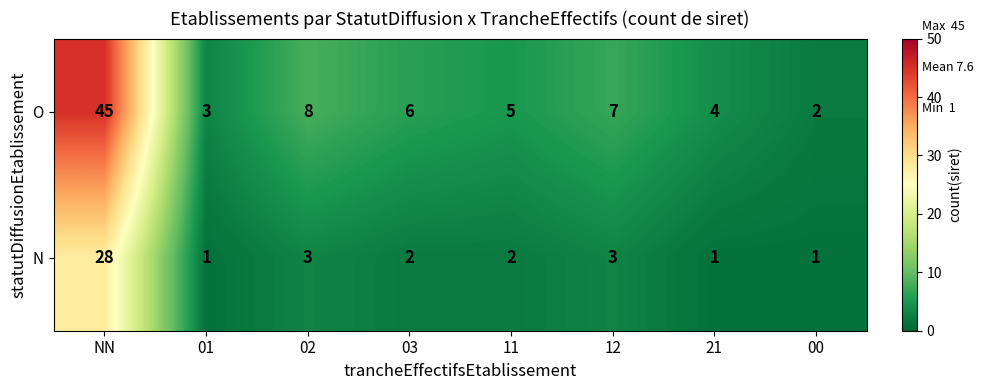

How many categories are shown in the chart?

8